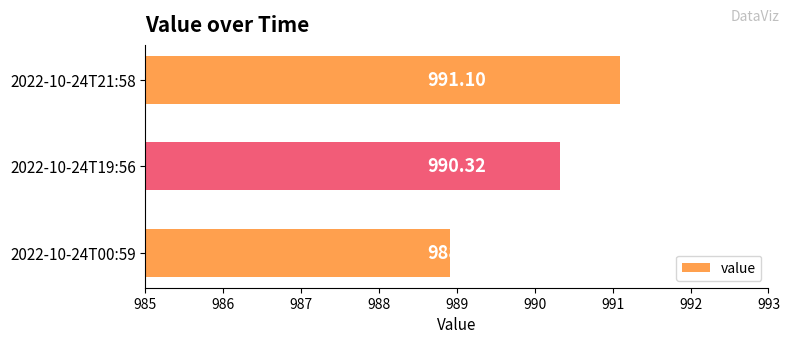

Count the number of categories in the chart.

3